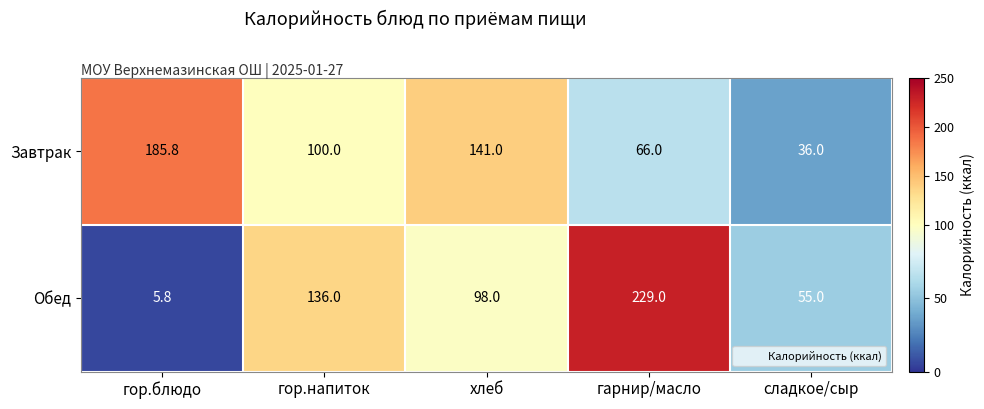

Reading right to left, list all the values displayed in this chart.

Завтрак: 36.0	66.0	141.0	100.0	185.8
Обед: 55.0	229.0	98.0	136.0	5.8